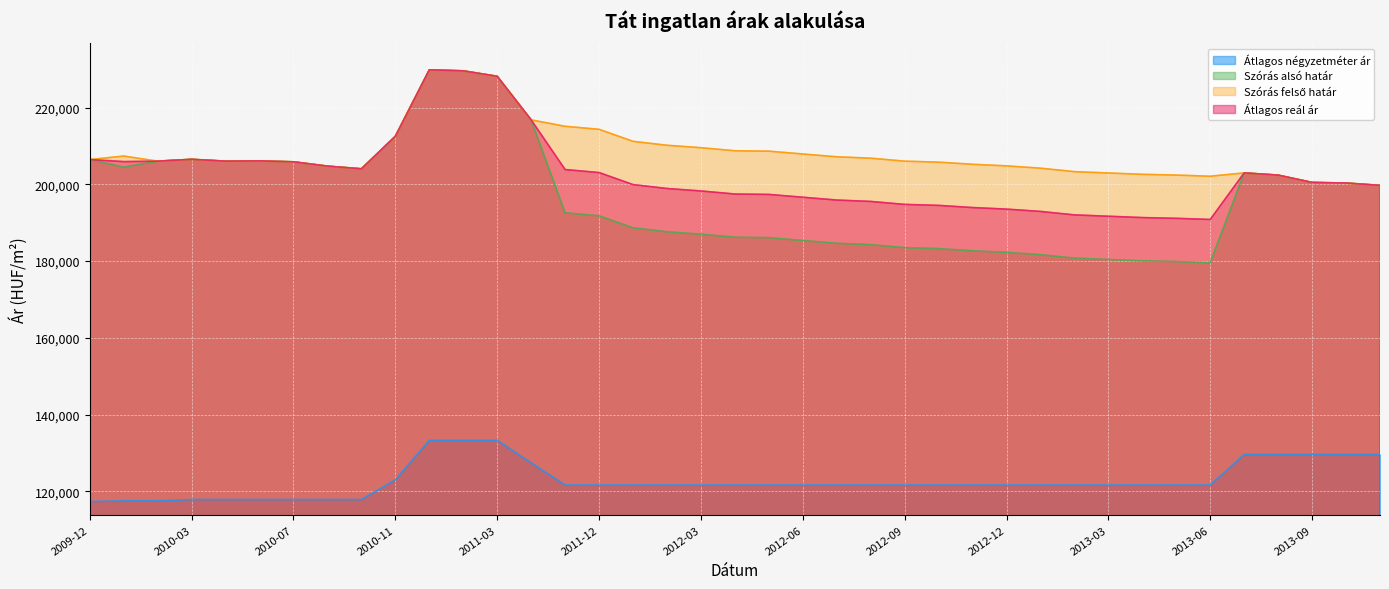

What is the label of the 39th point from the right?

2009-12